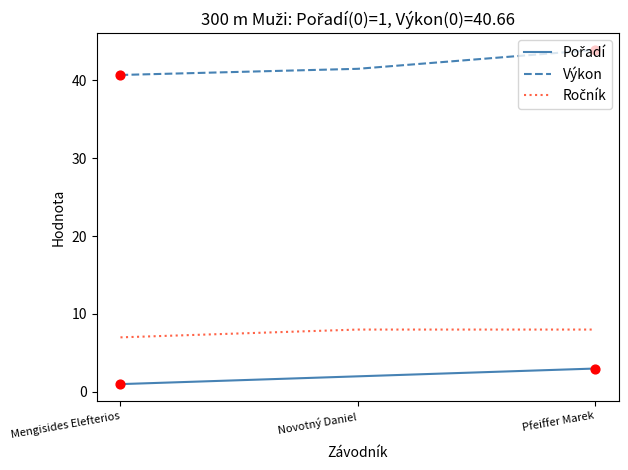

Between Mengisides Elefterios and Pfeiffer Marek, which series saw the biggest shift?

Výkon